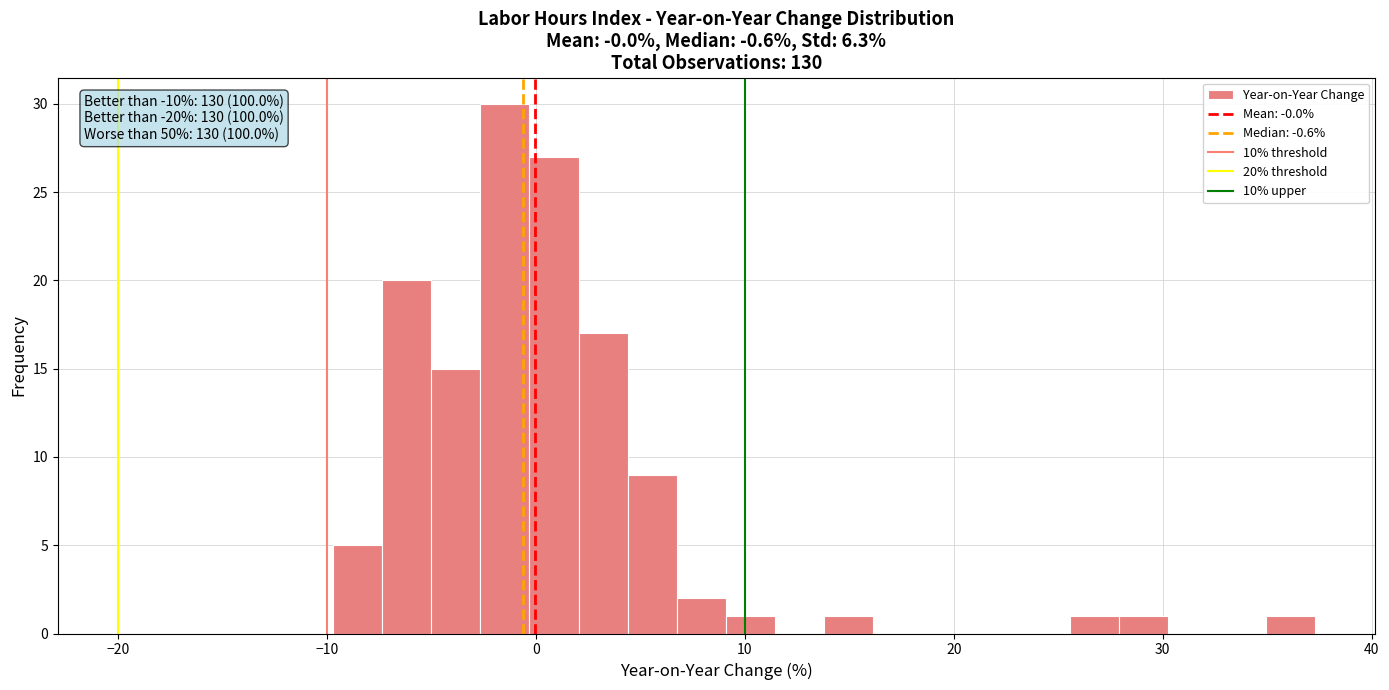

Around what value on the x-axis is the tallest bar? Give the approximate position of its centre, as read against the axis.

-1